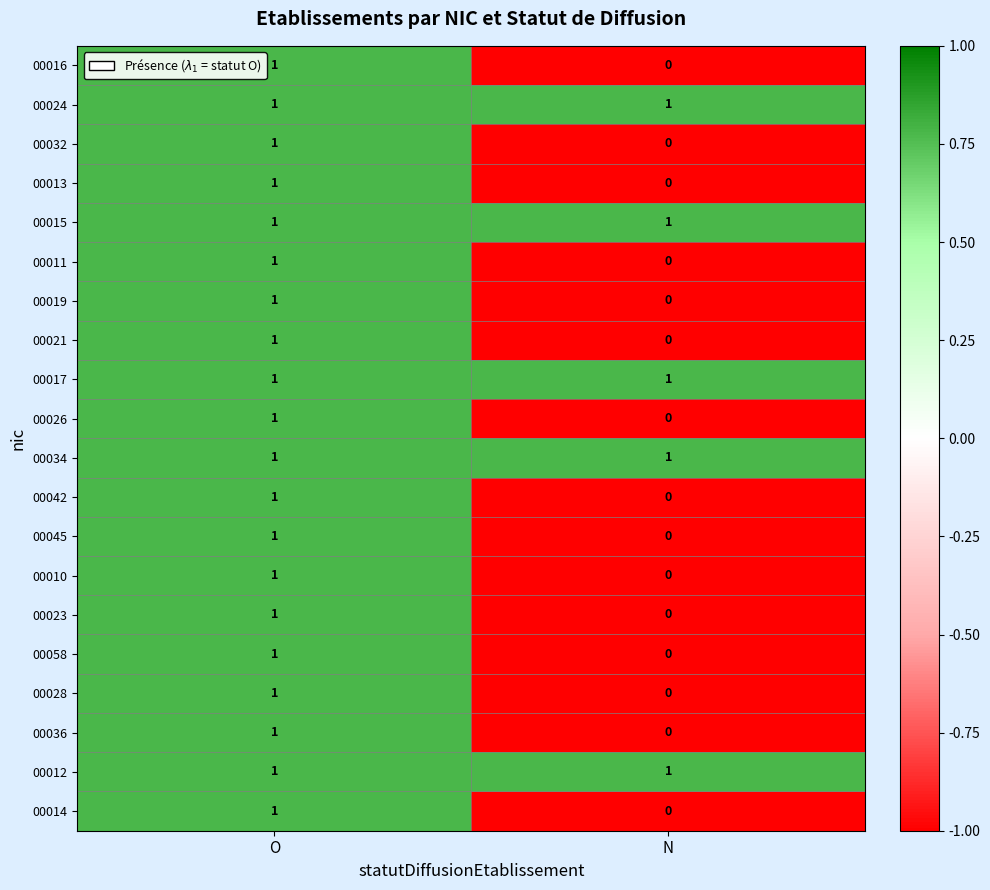

What is the greatest value displayed?

1